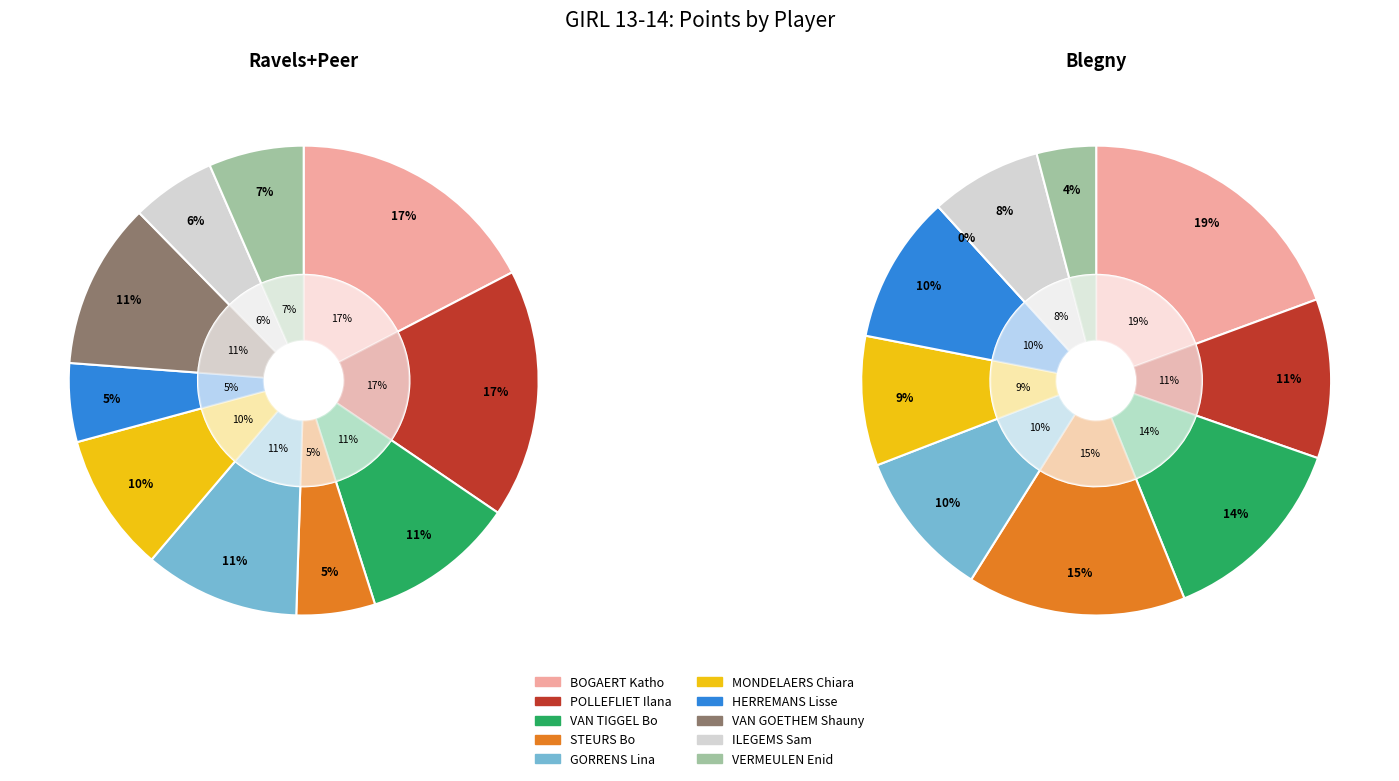

Is it true that 2 is 1% of the pie?

False